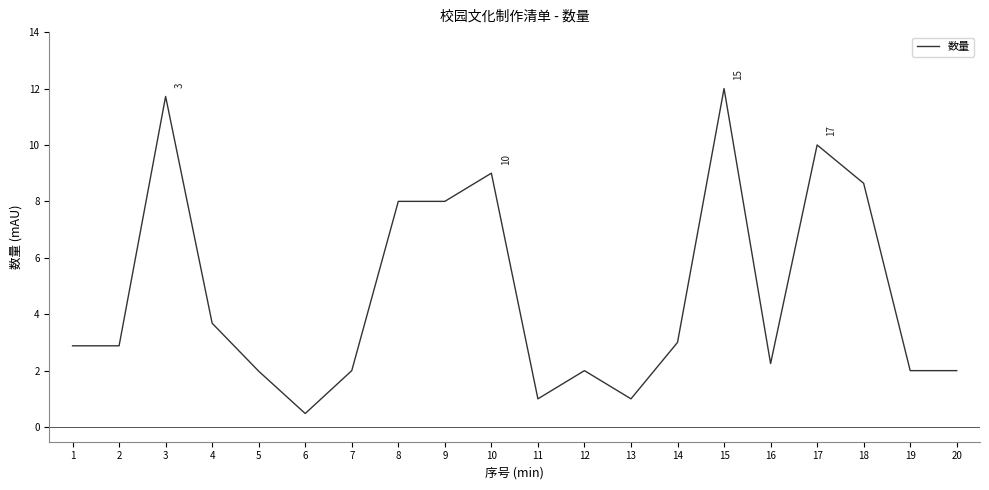

The chart shows a value of 3.2 at 16. True or false?

False